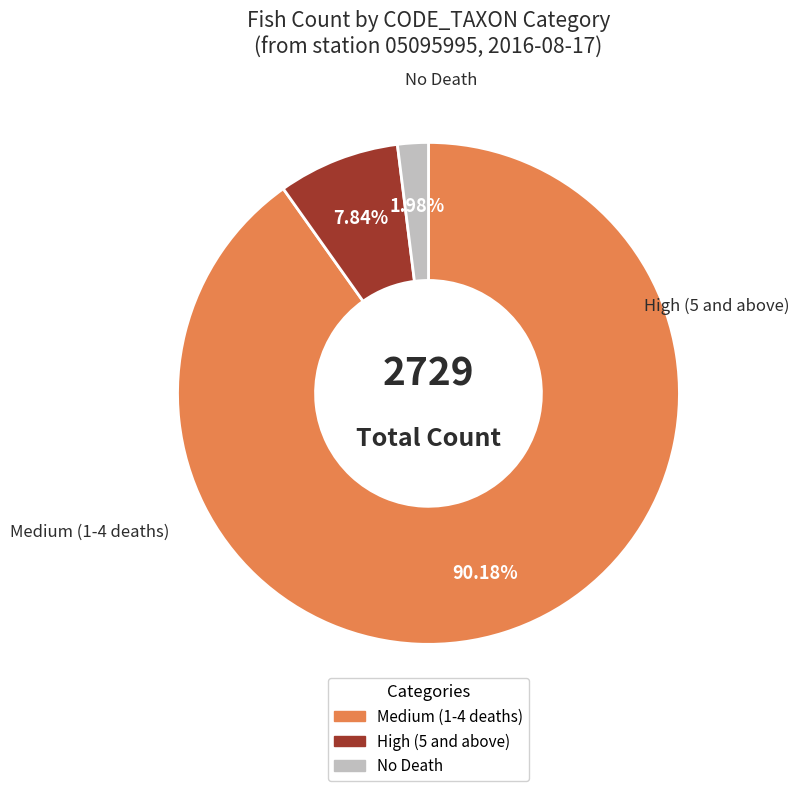

Is there a majority slice in this chart?

Yes